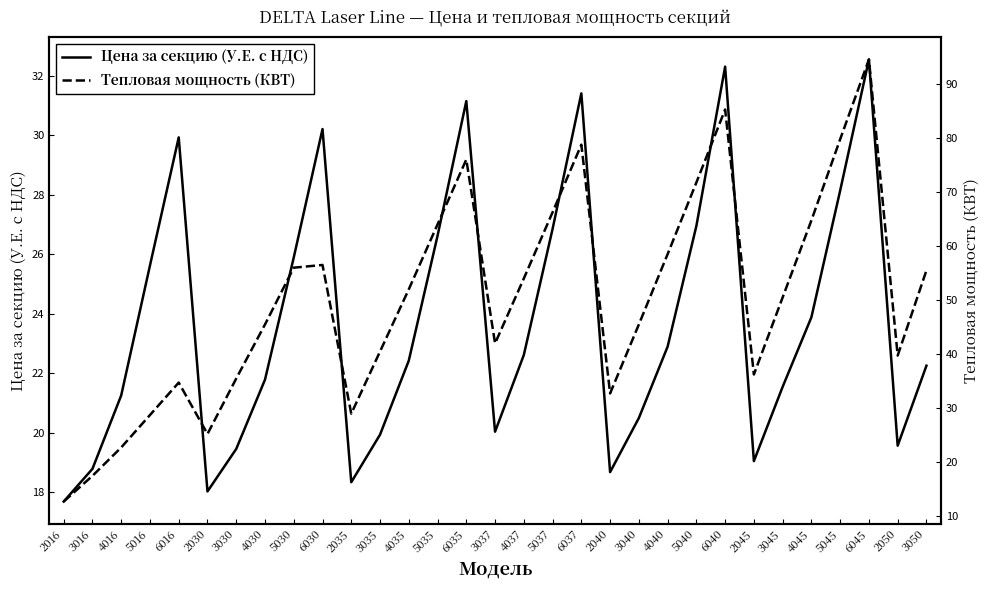

What is the value of the Цена за секцию (У.Е. с НДС) point at the 13th from the left?

22.4